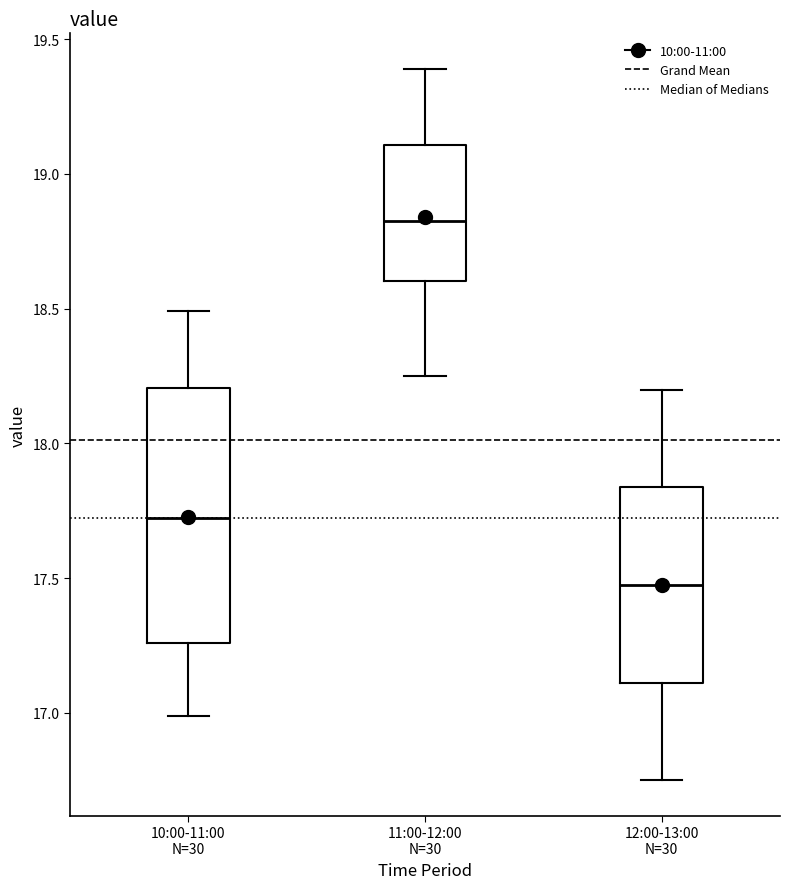

Where does the lower whisker of the box for 10:00-11:00 N=30 end on the y-axis? The values are not printed on the chart, so give them approximately, as read against the axis.

17.00